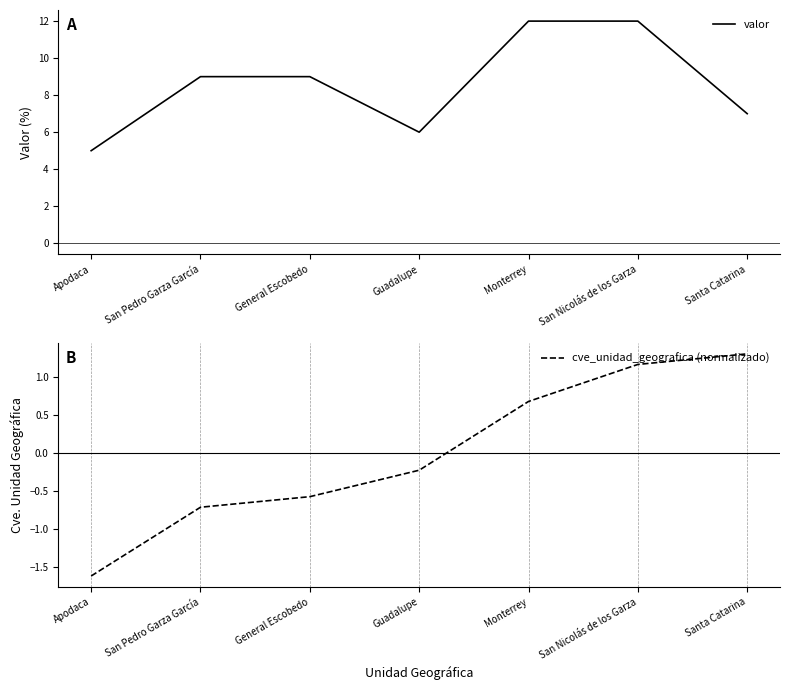

What is the difference between the second highest and minimum values in the cve_unidad_geografica (normalizado) series?

2.8